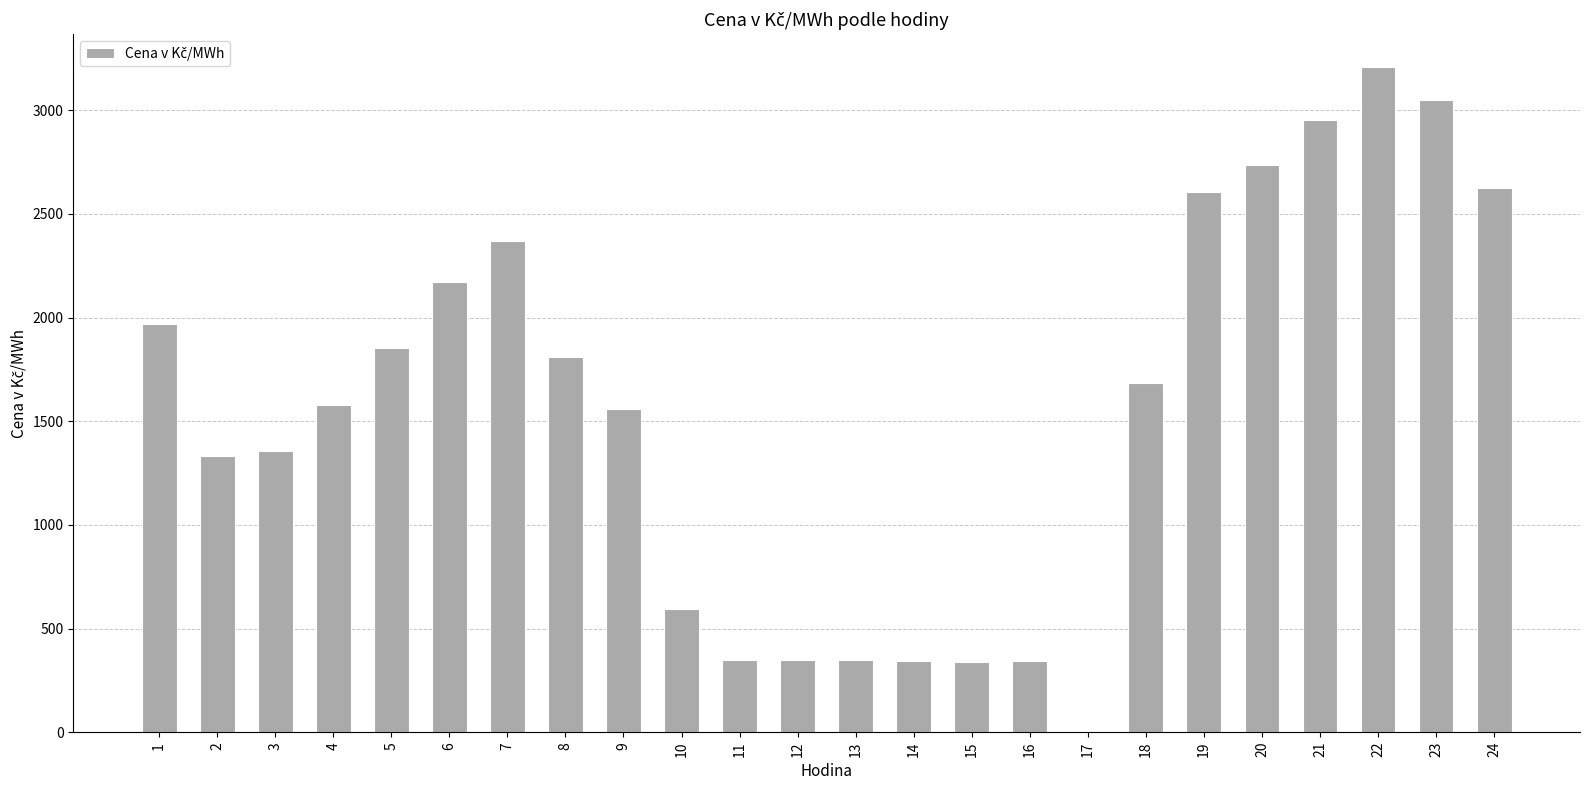

The value at 23 is 3050.3. True or false?

True